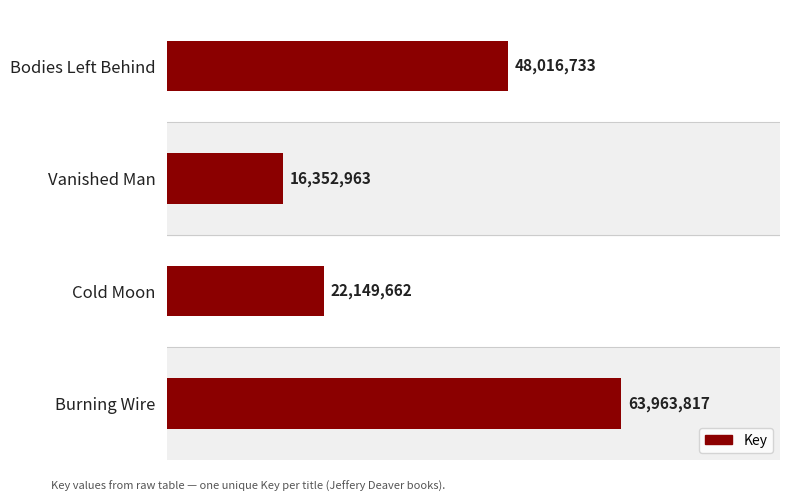

What is the difference between the maximum and minimum values?

47610854